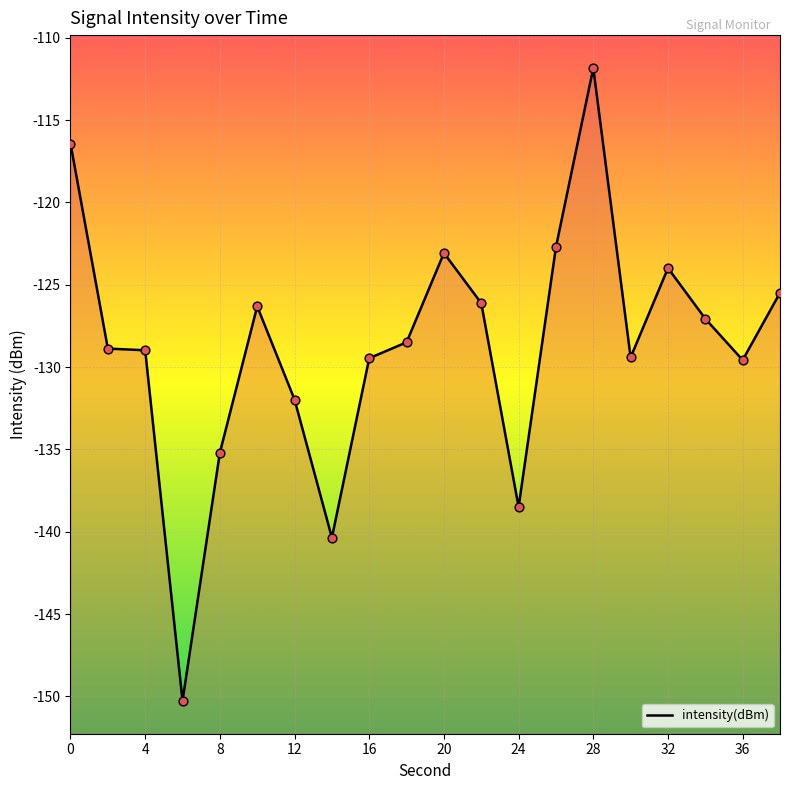

Which has a higher value, 40 or 16?

16